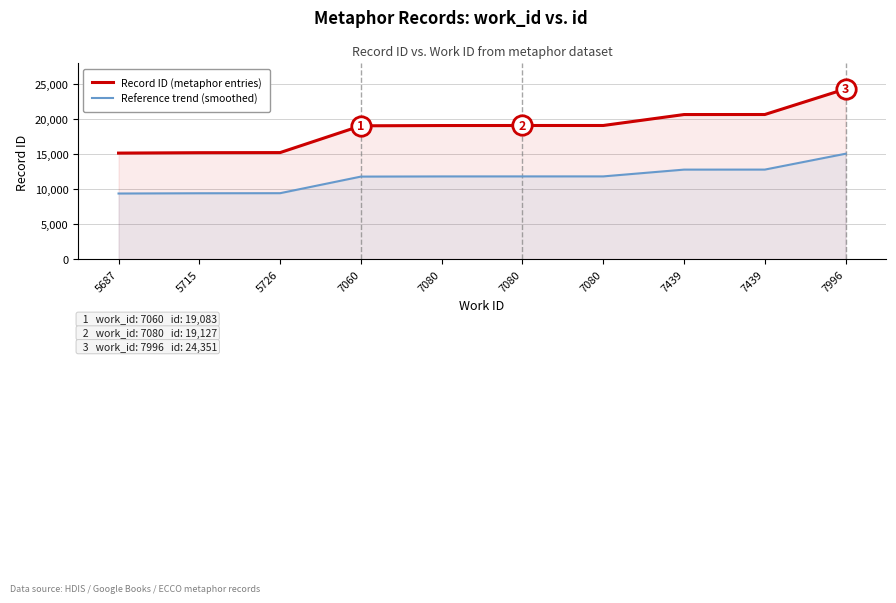

True or false: Reference trend (smoothed) and Record ID (metaphor entries) intersect in this chart.

False